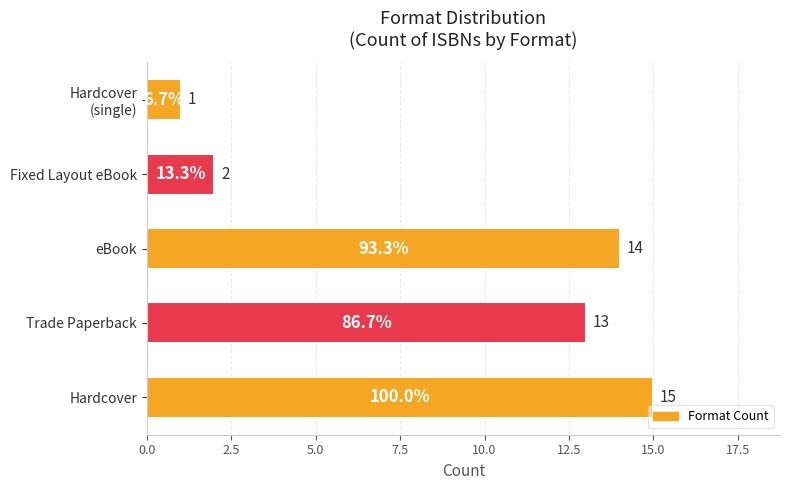

List the labels in order of value, largest first.

Hardcover, eBook, Trade Paperback, Fixed Layout eBook, Hardcover
(single)